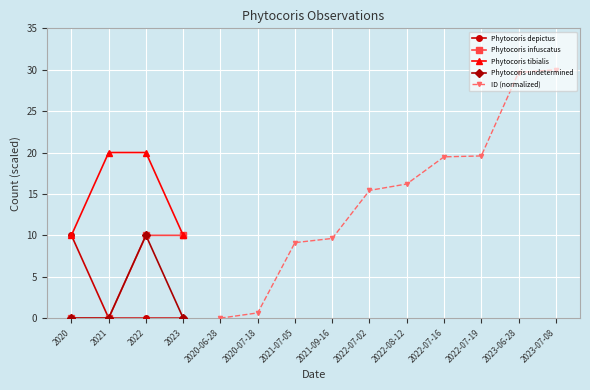

The chart shows a value of 0.9 at 2020-07-18. True or false?

False